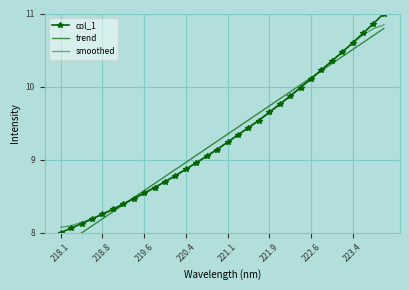

After their last crossing, which series has the higher values: trend or col_1?

col_1